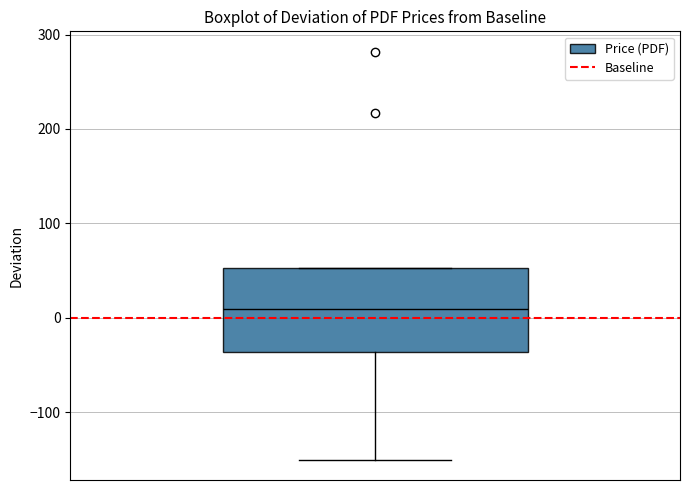

Where does the lower whisker of the box end on the y-axis? The values are not printed on the chart, so give them approximately, as read against the axis.

-150